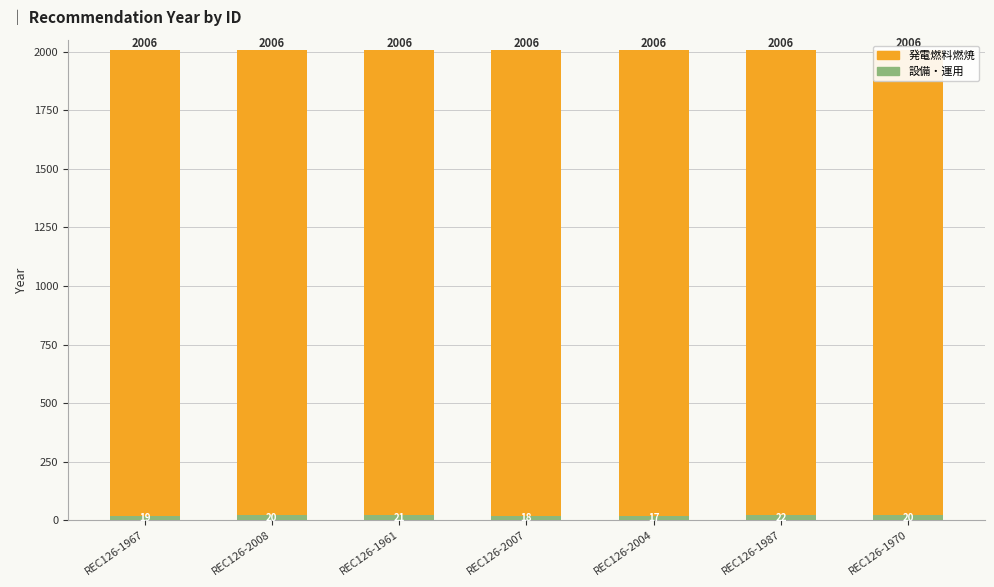

What is the maximum value for 設備・運用?

22